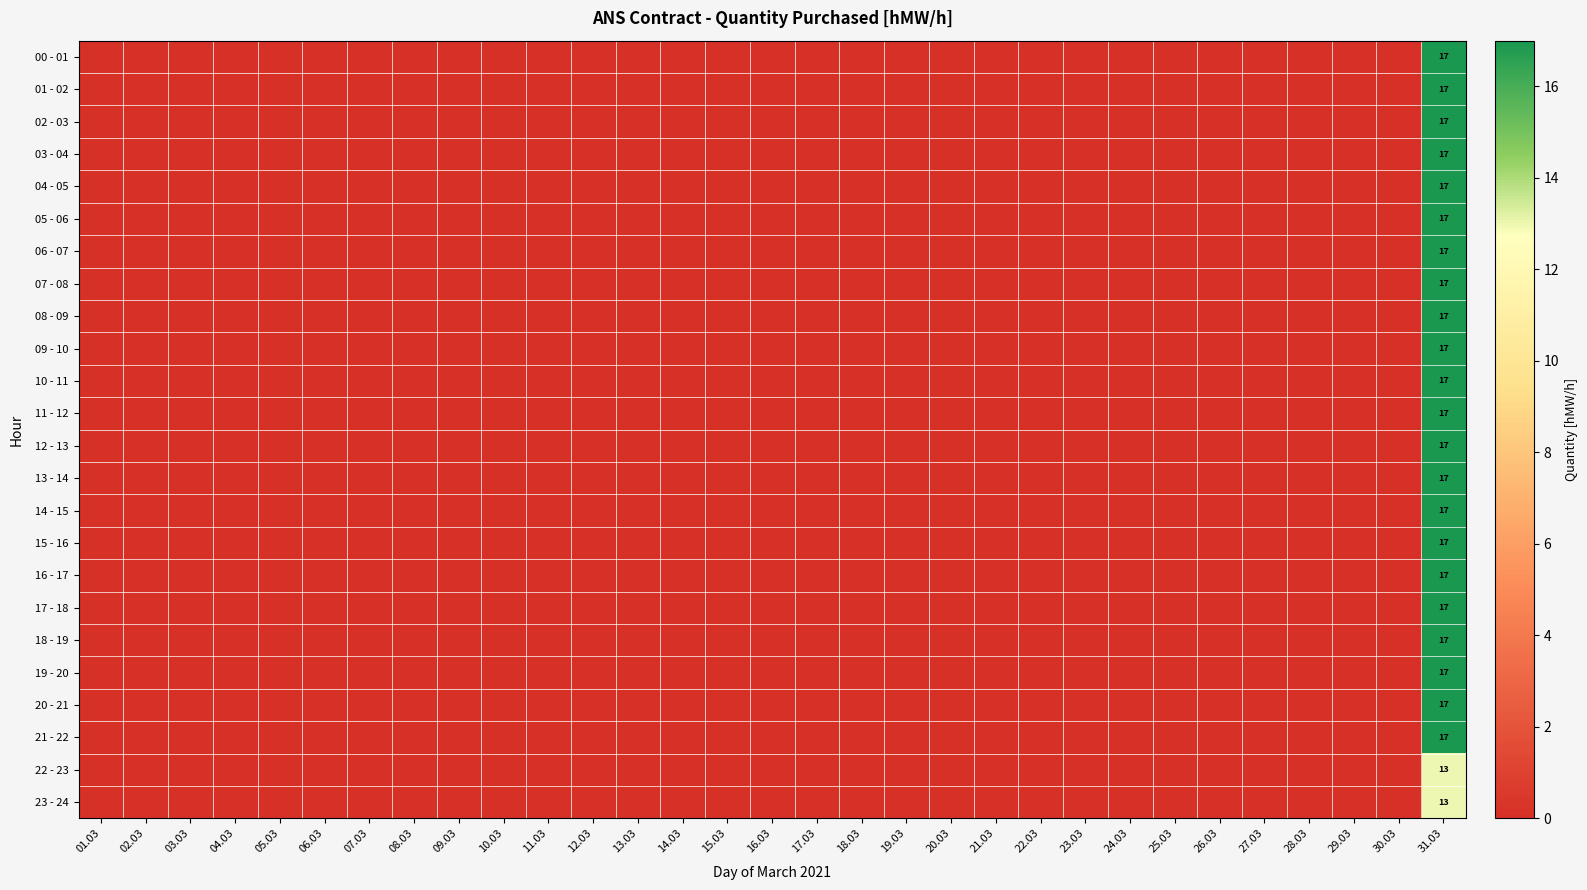

Which category has the highest value across all series?

31.03